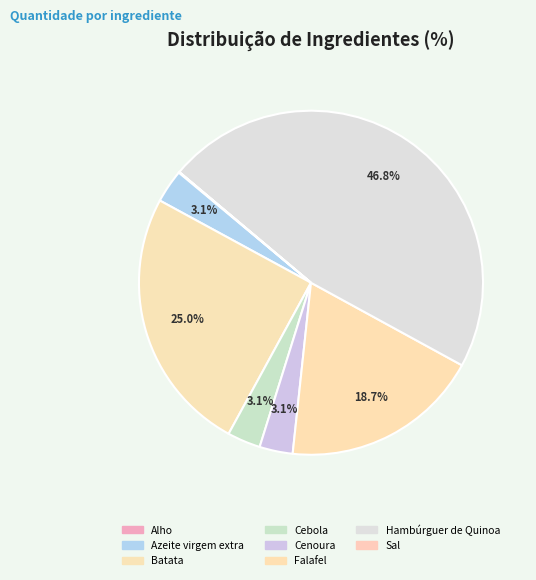

Count the number of slices in the pie.

8